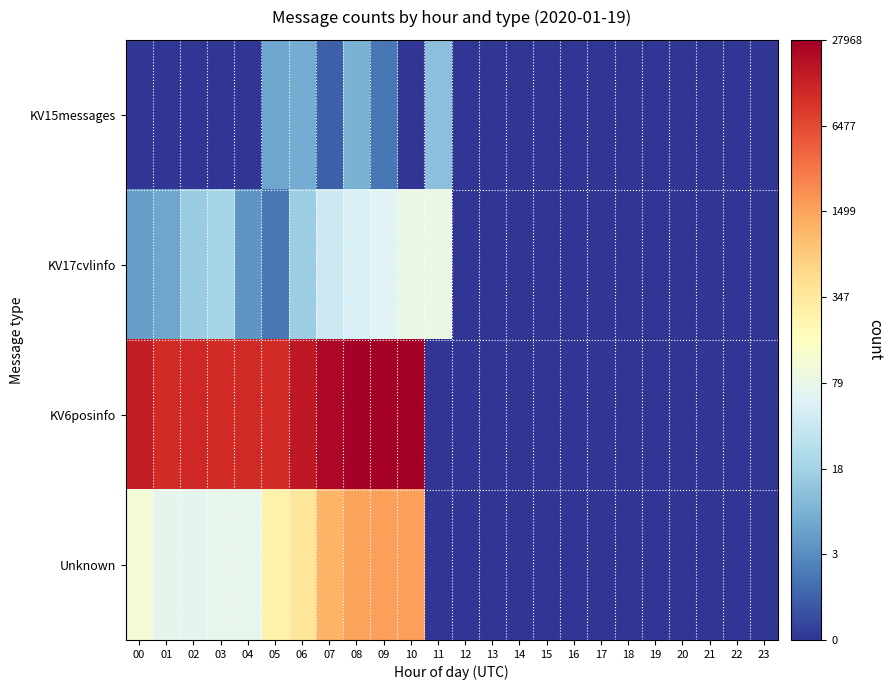

Reading left to right, list all the values displayed in this chart.

KV15messages: 00=0.0	01=0.0	02=0.0	03=0.0	04=0.0	05=1.9	06=2.1	07=0.7	08=2.2	09=1.1	10=0.0	11=2.5	12=0.0	13=0.0	14=0.0	15=0.0	16=0.0	17=0.0	18=0.0	19=0.0	20=0.0	21=0.0	22=0.0	23=0.0
KV17cvlinfo: 00=1.8	01=1.9	02=2.8	03=3.0	04=1.6	05=1.1	06=2.8	07=3.7	08=4.0	09=4.1	10=4.4	11=4.4	12=0.0	13=0.0	14=0.0	15=0.0	16=0.0	17=0.0	18=0.0	19=0.0	20=0.0	21=0.0	22=0.0	23=0.0
KV6posinfo: 00=9.6	01=9.3	02=9.4	03=9.3	04=9.3	05=9.3	06=9.7	07=10.1	08=10.2	09=10.2	10=10.2	11=0.0	12=0.0	13=0.0	14=0.0	15=0.0	16=0.0	17=0.0	18=0.0	19=0.0	20=0.0	21=0.0	22=0.0	23=0.0
Unknown: 00=4.7	01=4.3	02=4.3	03=4.3	04=4.4	05=5.6	06=5.9	07=7.0	08=7.3	09=7.4	10=7.4	11=0.0	12=0.0	13=0.0	14=0.0	15=0.0	16=0.0	17=0.0	18=0.0	19=0.0	20=0.0	21=0.0	22=0.0	23=0.0